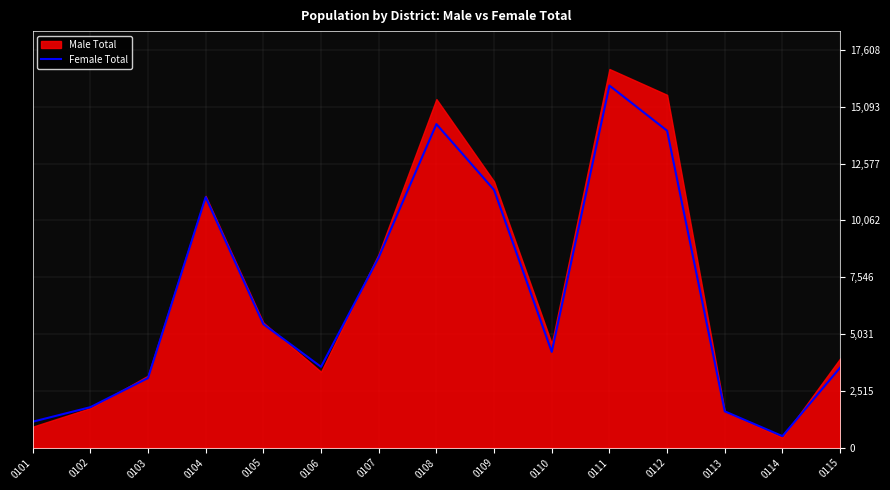

What is the minimum value for Female Total?

510